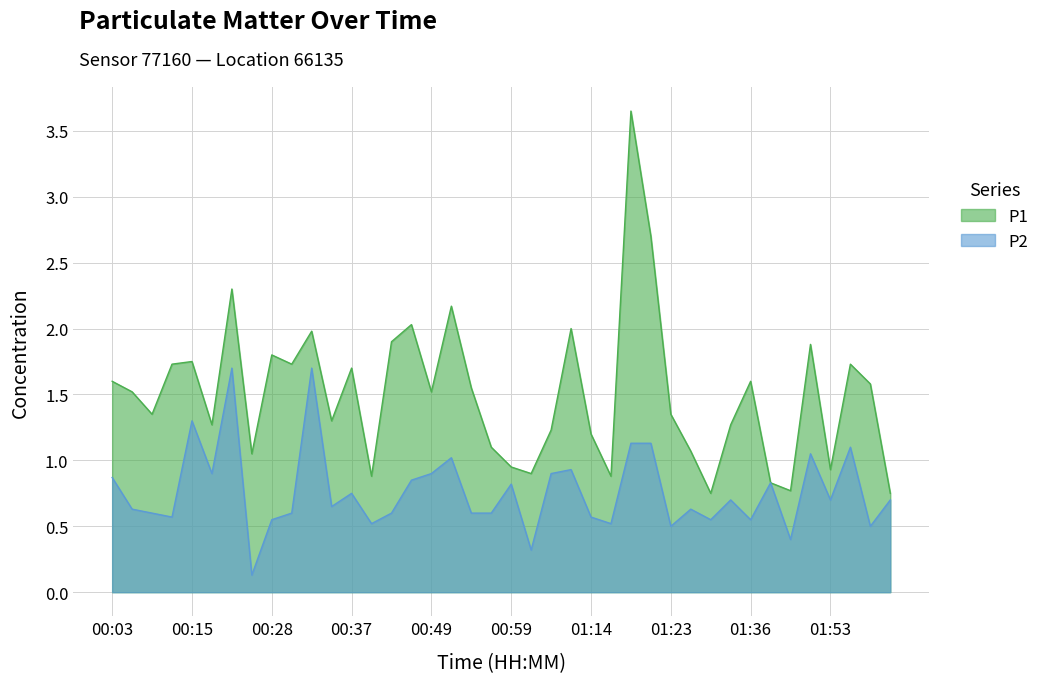

Does the chart display data point markers on the line(s)?

No